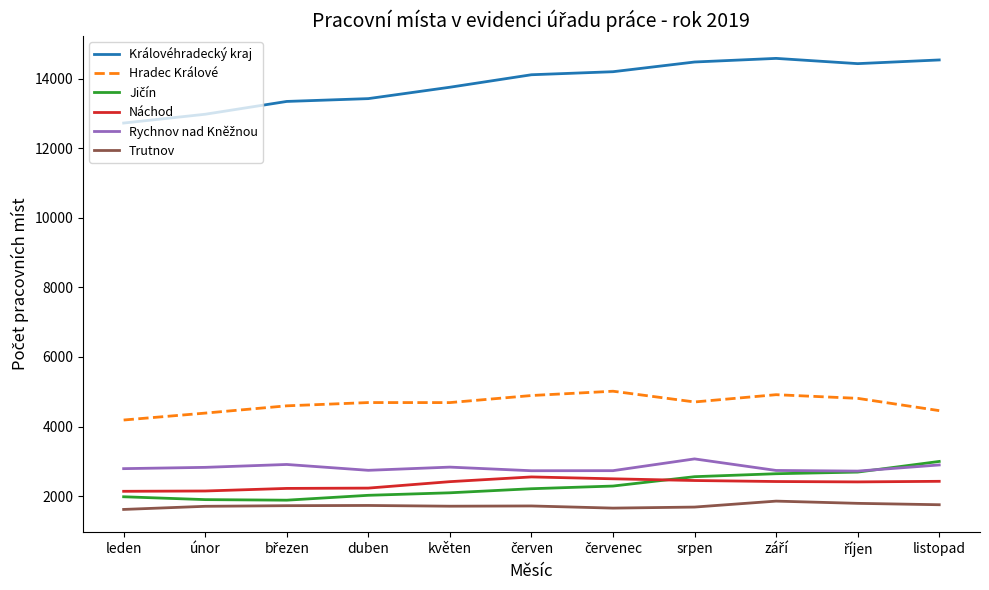

Which series has the largest total across all categories?

Královéhradecký kraj